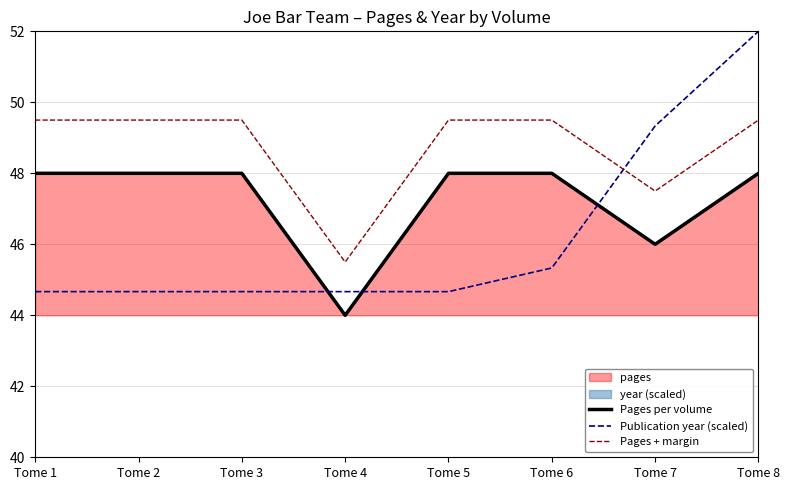

Rank the series at Tome 7 from highest to lowest value.

Publication year (scaled), Pages + margin, Pages per volume